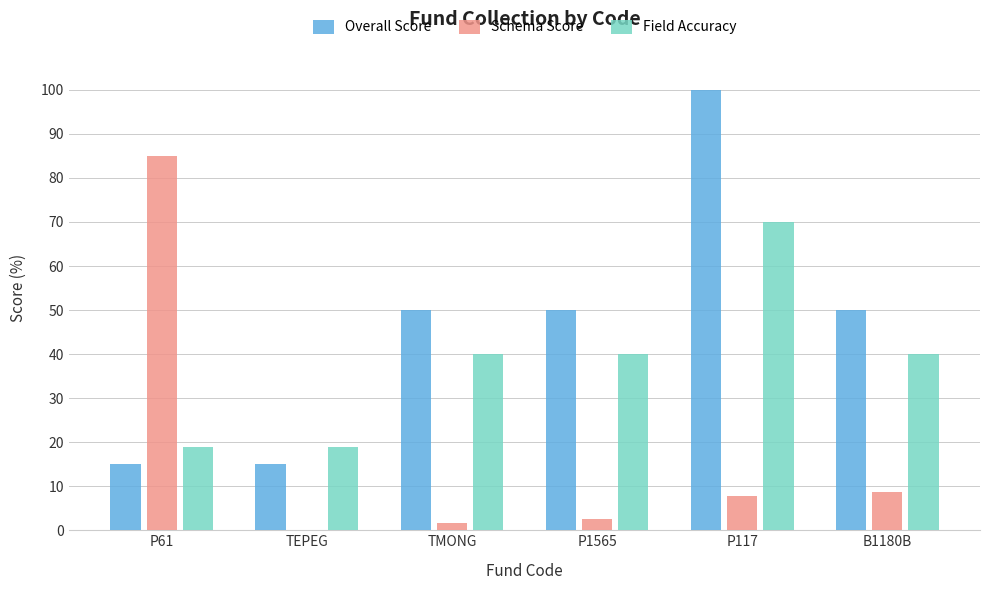

How many distinct data groups are displayed?

3